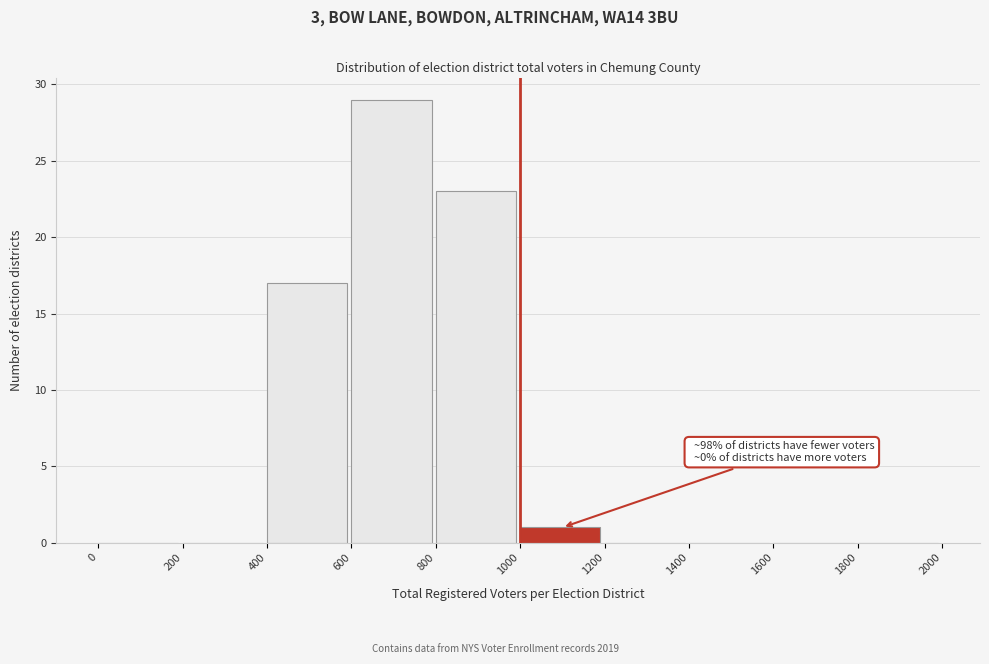

Which range on the x-axis has the tallest bar?

600 to 800